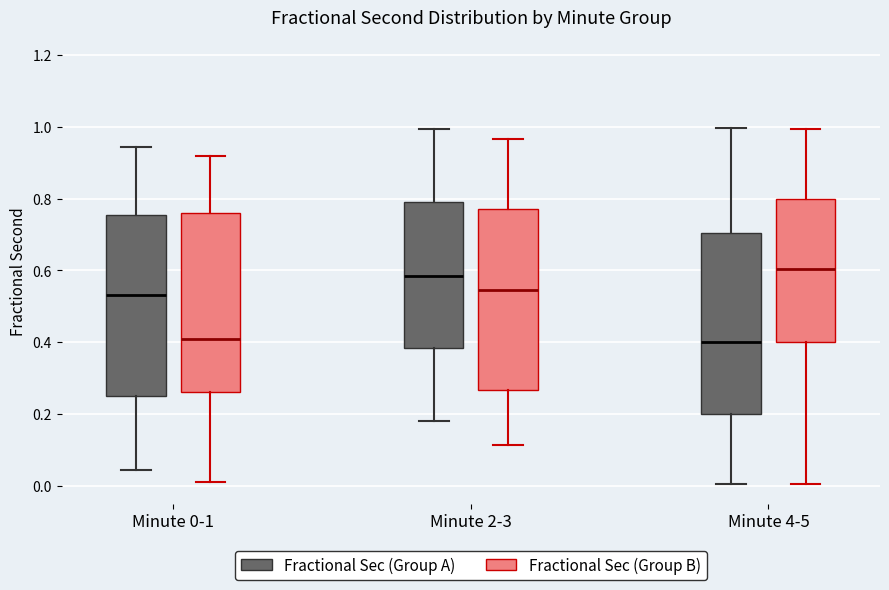

Where does the lower whisker of the box for Minute 0-1 (Fractional Sec (Group B)) end on the y-axis? The values are not printed on the chart, so give them approximately, as read against the axis.

0.02